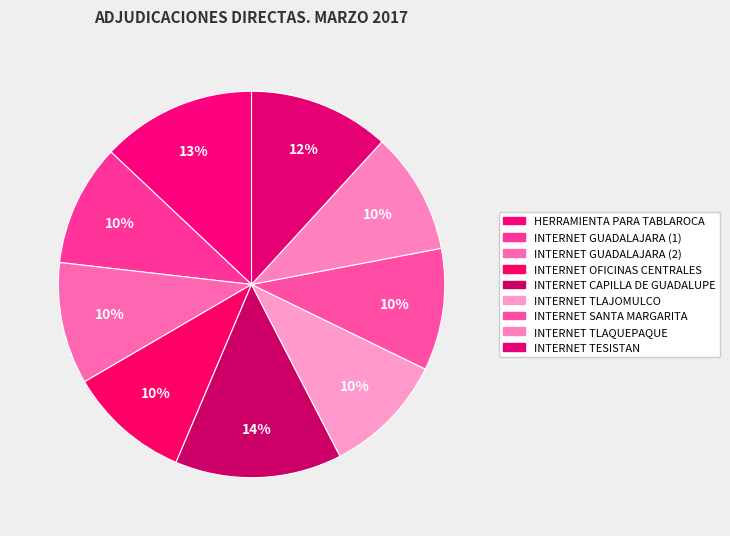

What is the ratio of the value at INTERNET GUADALAJARA (1) to the value at HERRAMIENTA PARA TABLAROCA?

0.8